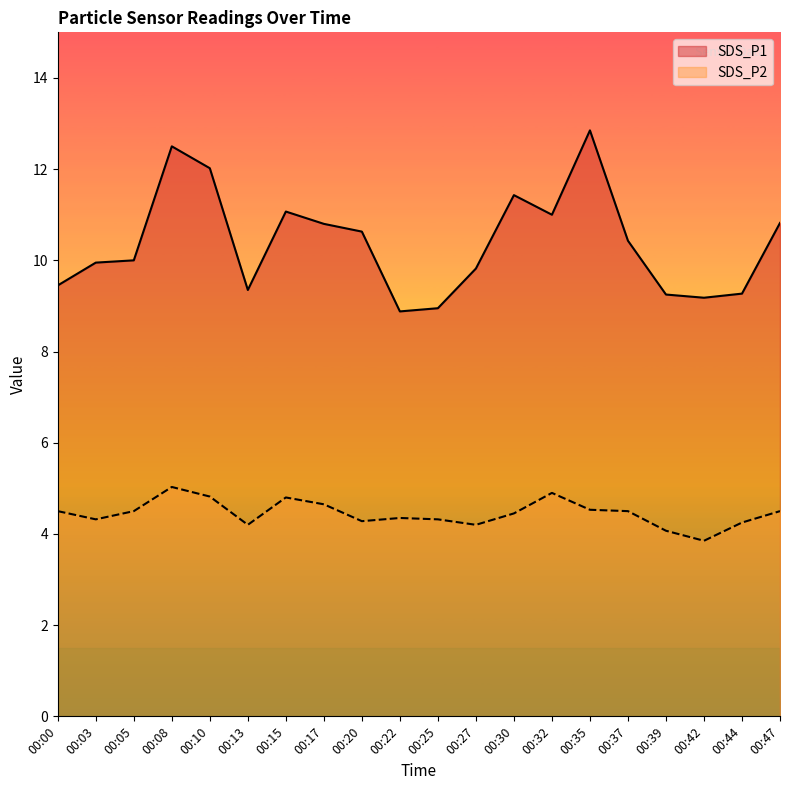

Which label corresponds to the smallest value in the chart?

00:42